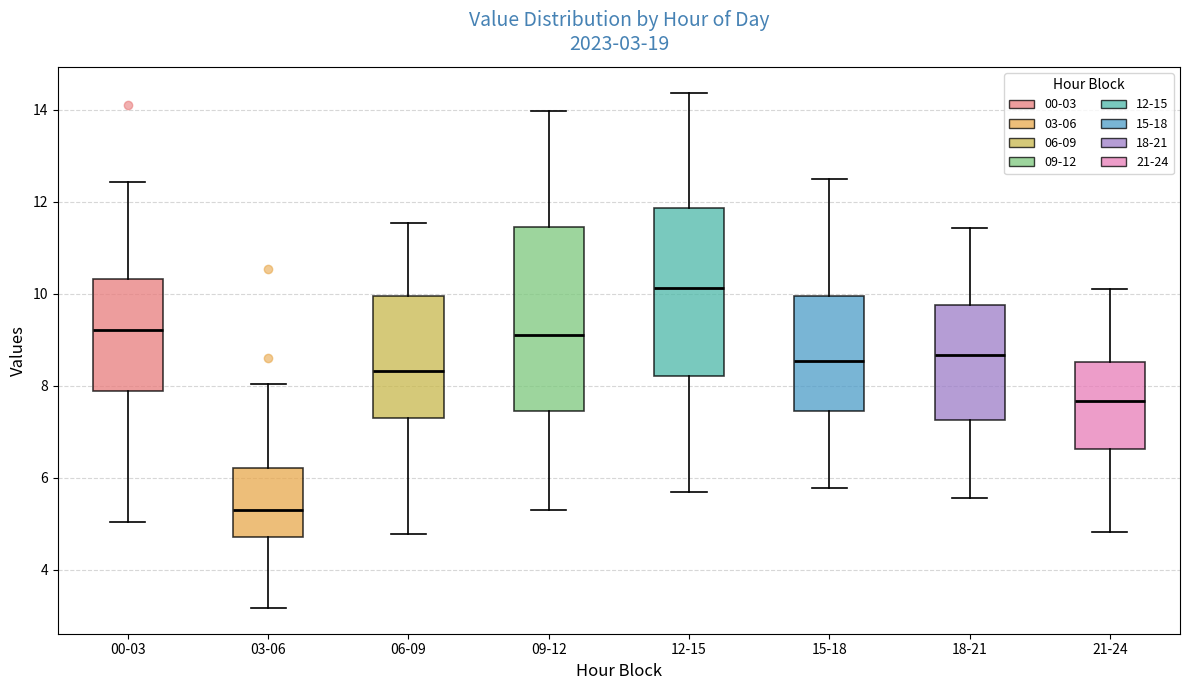

Which box's median line is the highest?

12-15